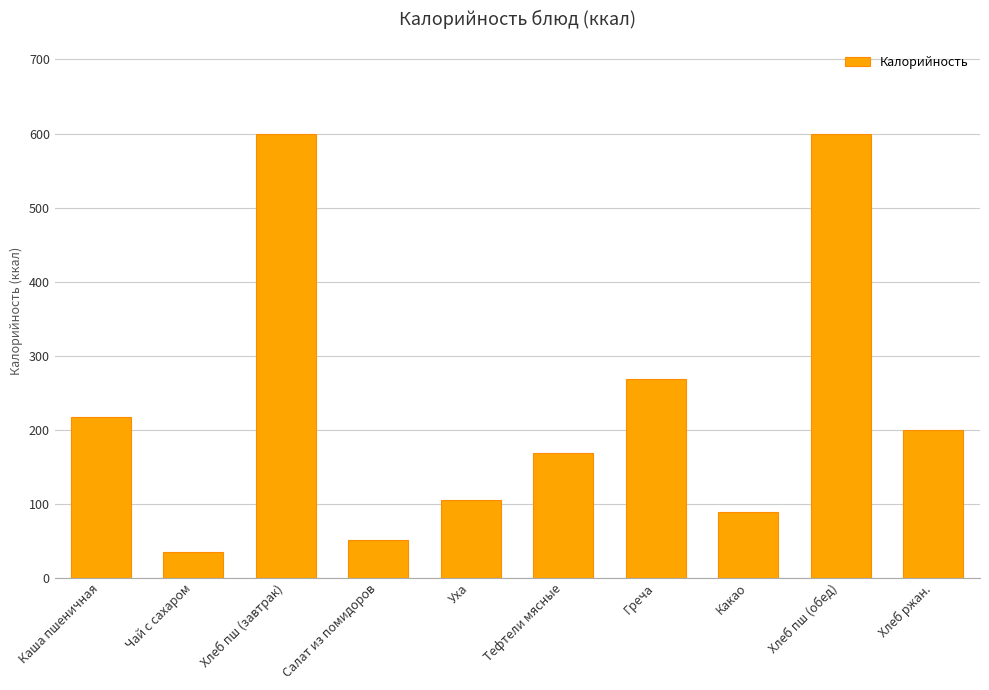

Where is the data nearest to the value 317?

Греча